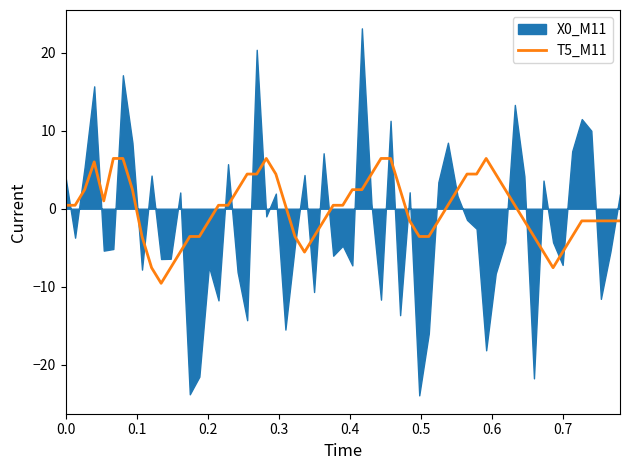

What is the maximum value for T5_M11?

6.4